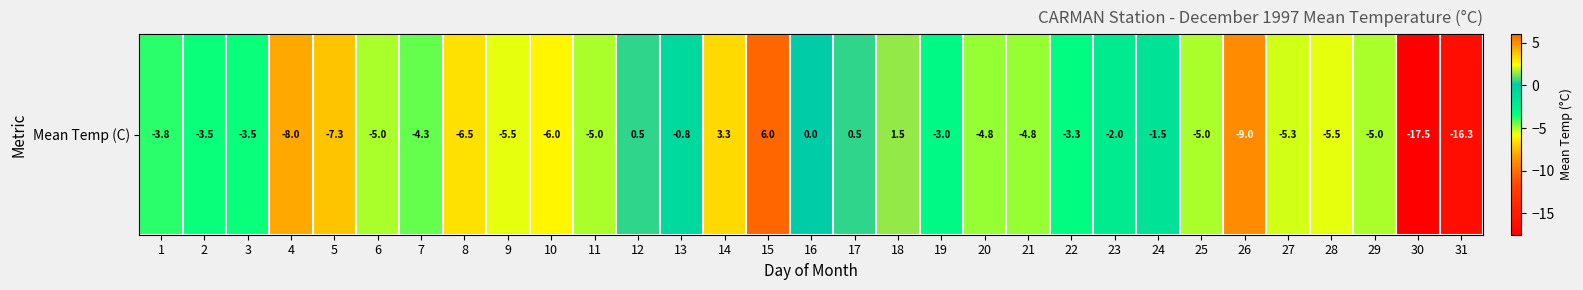

Which has a higher value, 11 or 10?

11